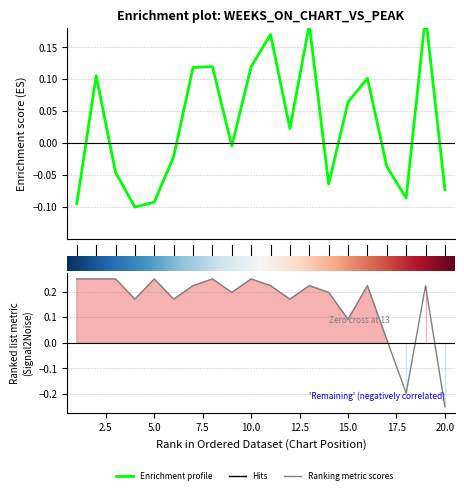

How many interior local peaks does the Pico series have?

6